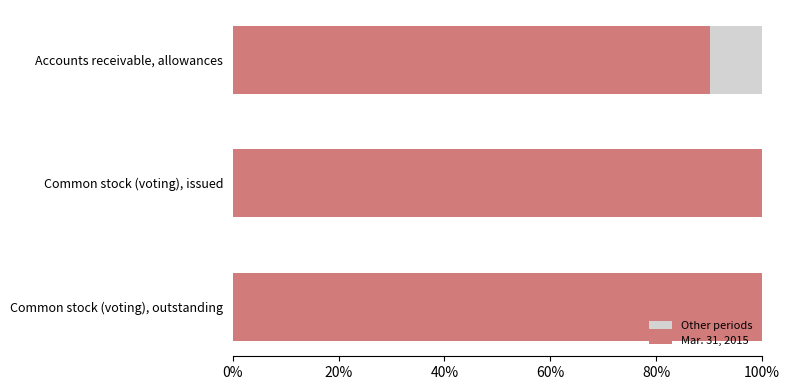

What are all the series names shown in the legend?

Other periods, Mar. 31, 2015